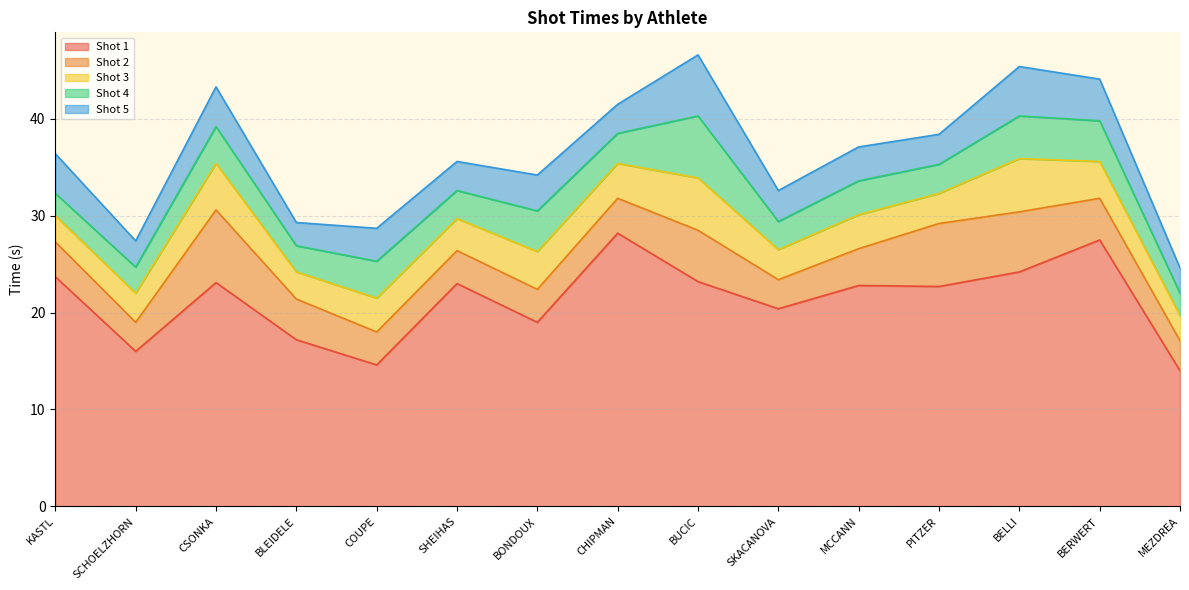

In Shot 4, how many points are lower than both neighbors (excluding endpoints)?

5